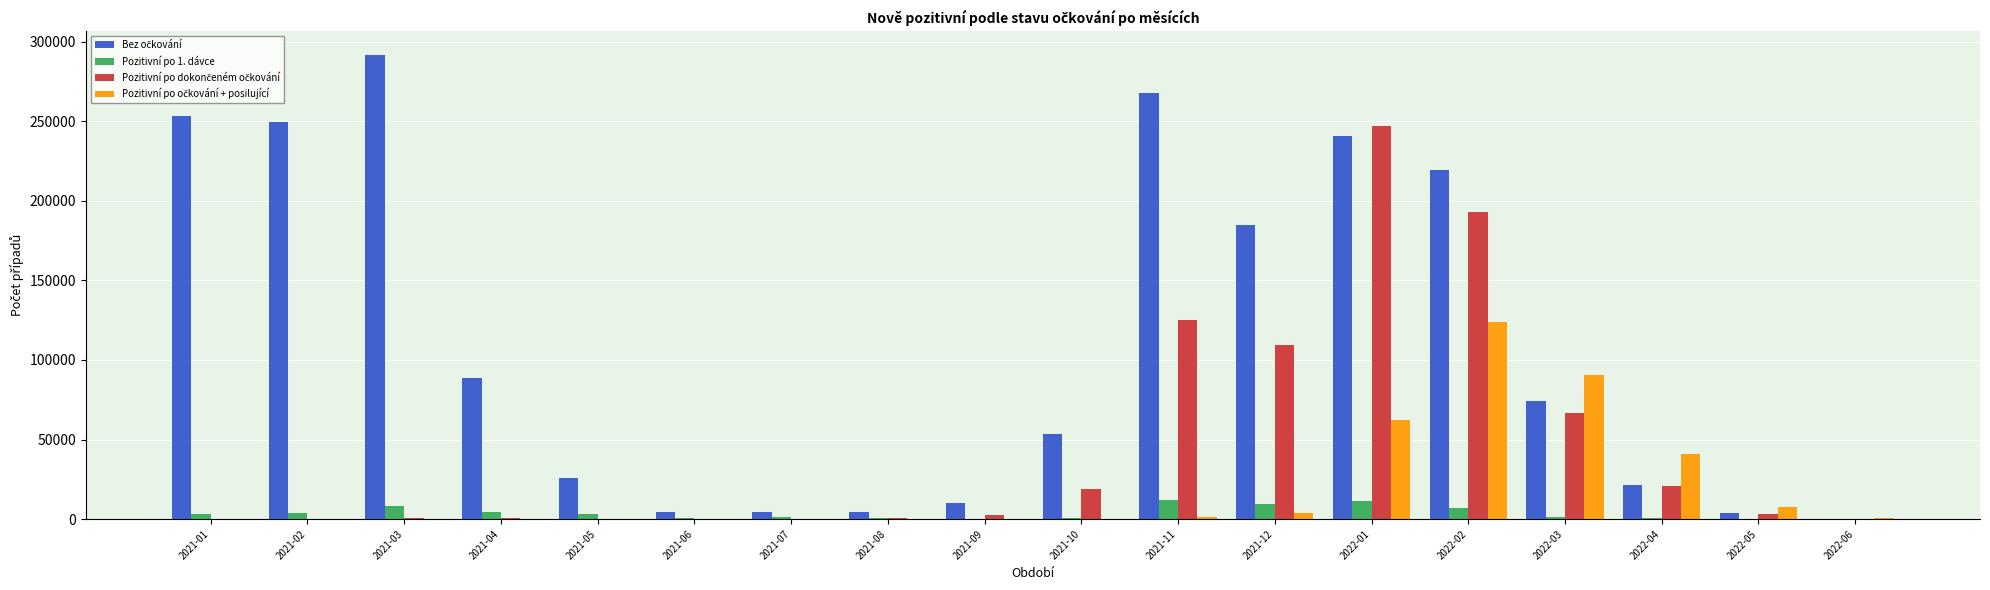

At which category does the chart reach its peak across all series?

2021-03